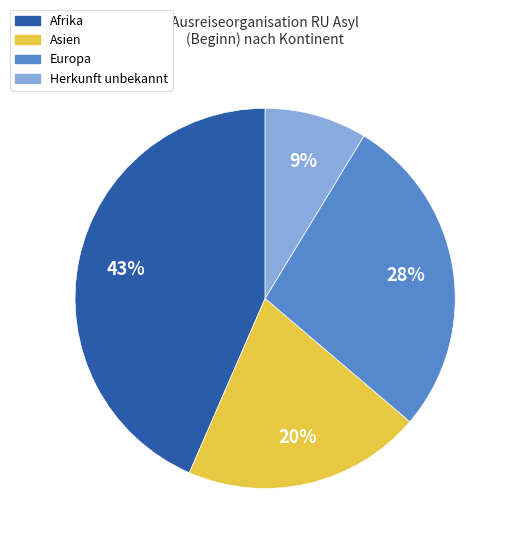

To the nearest percent, what is the average slice percentage?

25%